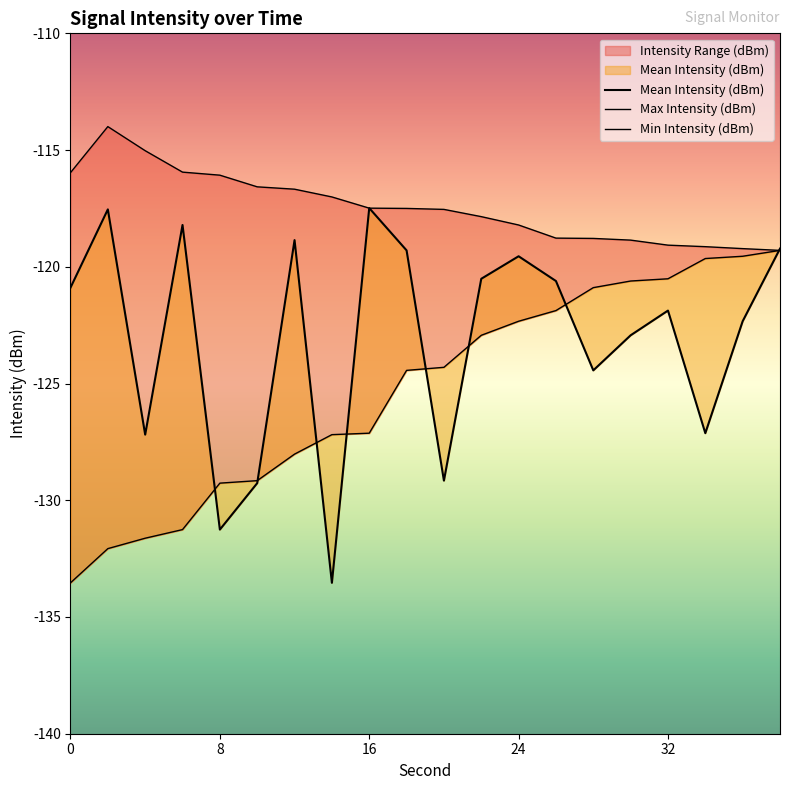

List the series in order of their overall mean, highest first.

Max Intensity (dBm), Mean Intensity (dBm), Min Intensity (dBm)